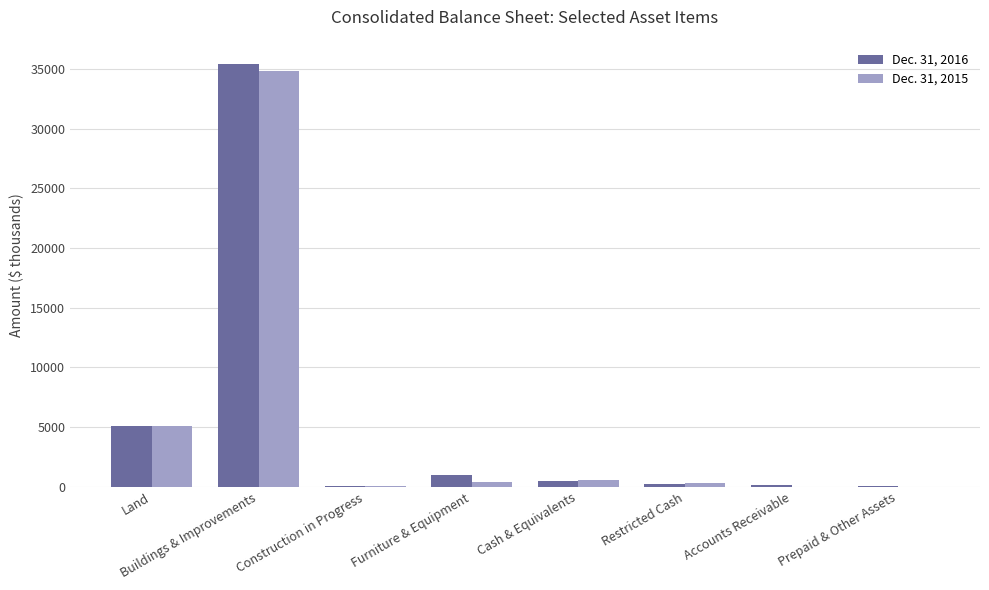

What is the difference between the Dec. 31, 2016 values at Accounts Receivable and Furniture & Equipment?

849